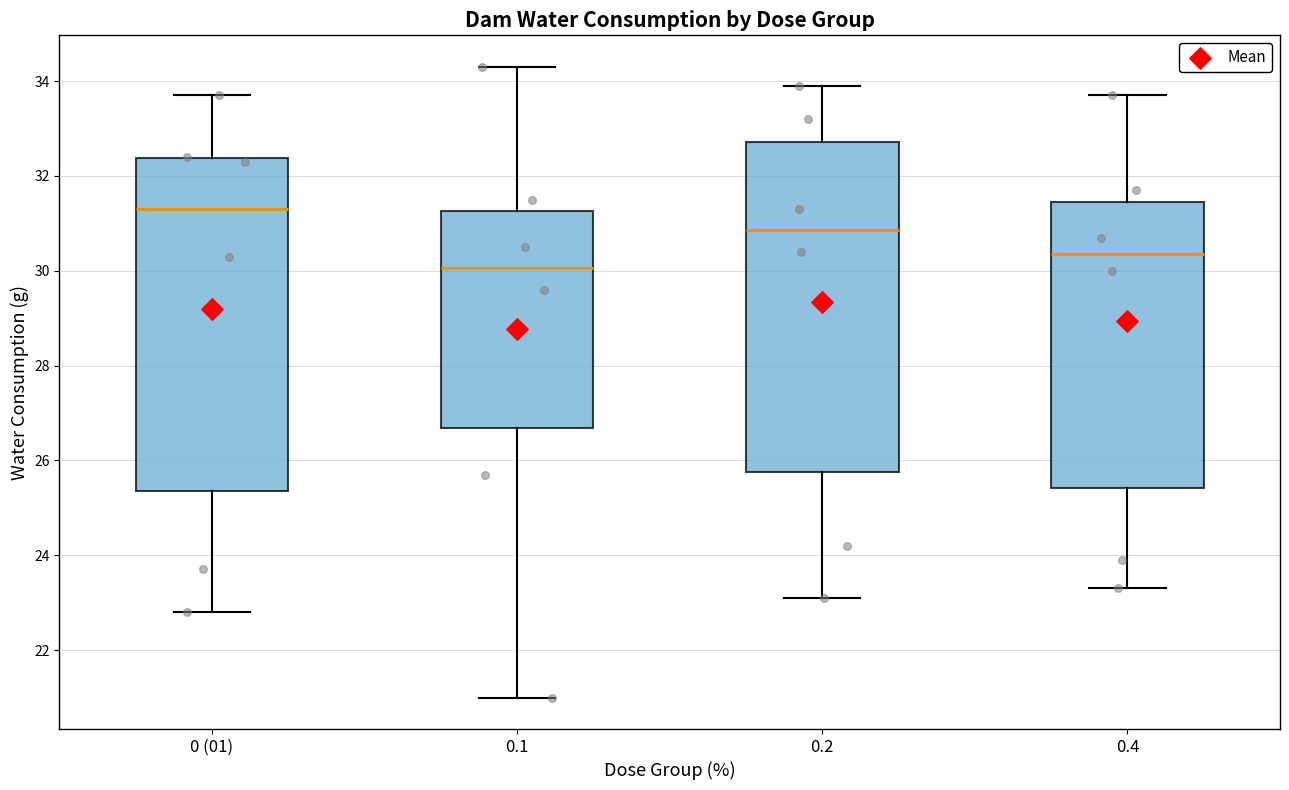

Reading left to right, read every box against the y-axis: the position of its median line, the range the box covers, and the ends of its whiskers. The values are not printed on the chart, so give them approximately, as read against the axis.

0 (01): median 31.4, box 25.4 to 32.4, whiskers 22.8 to 33.8
0.1: median 30.0, box 26.6 to 31.2, whiskers 21.0 to 34.4
0.2: median 30.8, box 25.8 to 32.8, whiskers 23.2 to 34.0
0.4: median 30.4, box 25.4 to 31.4, whiskers 23.4 to 33.8